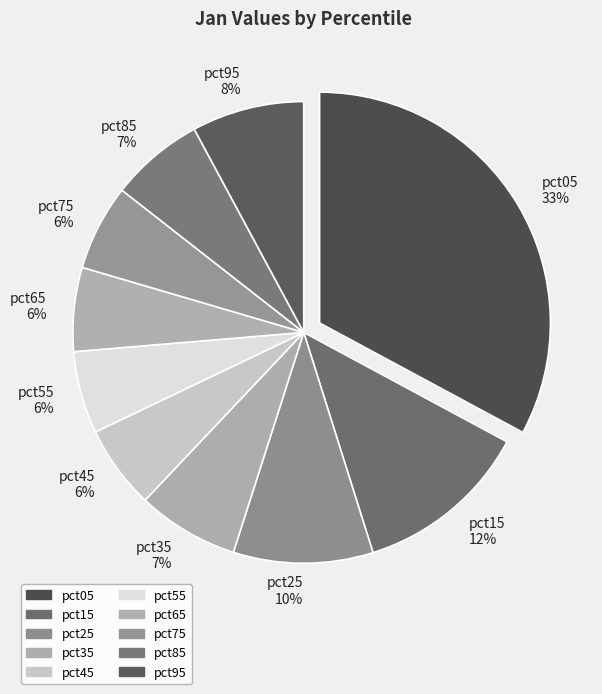

Is it true that pct15 12% is 12% of the pie?

True